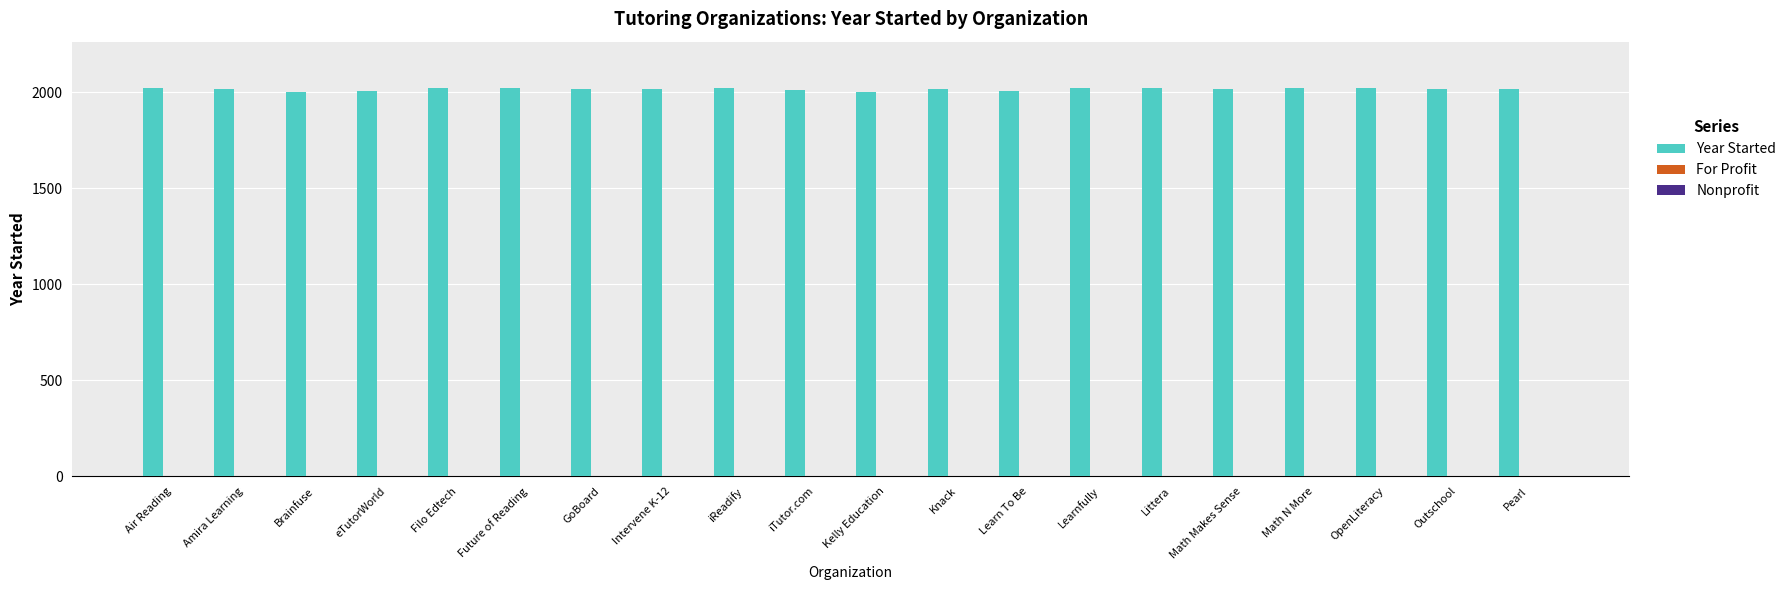

What is the sum of all Year Started values?

40304